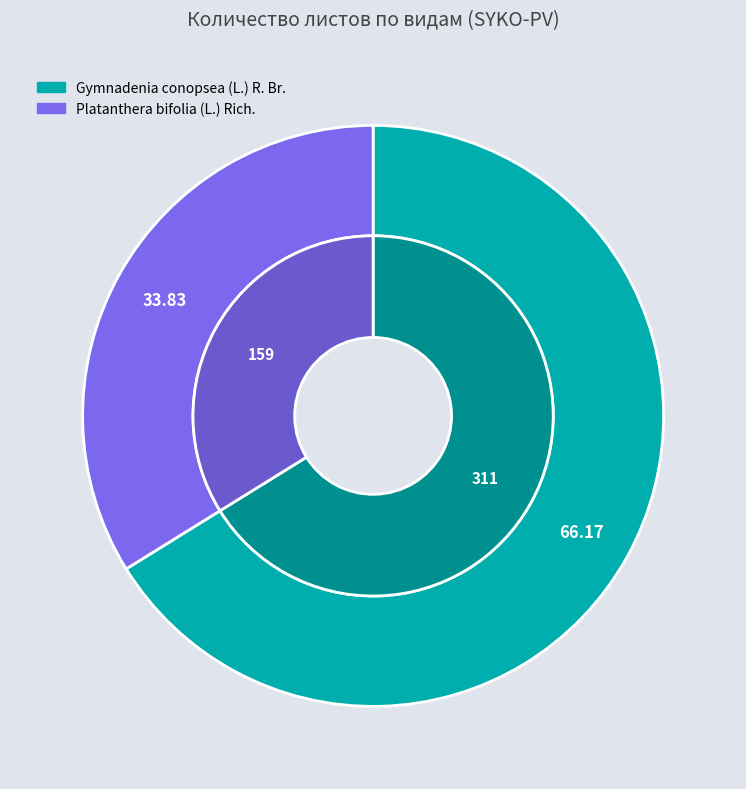

To the nearest percent, what is the difference between the largest and smallest slice percentages?

32%